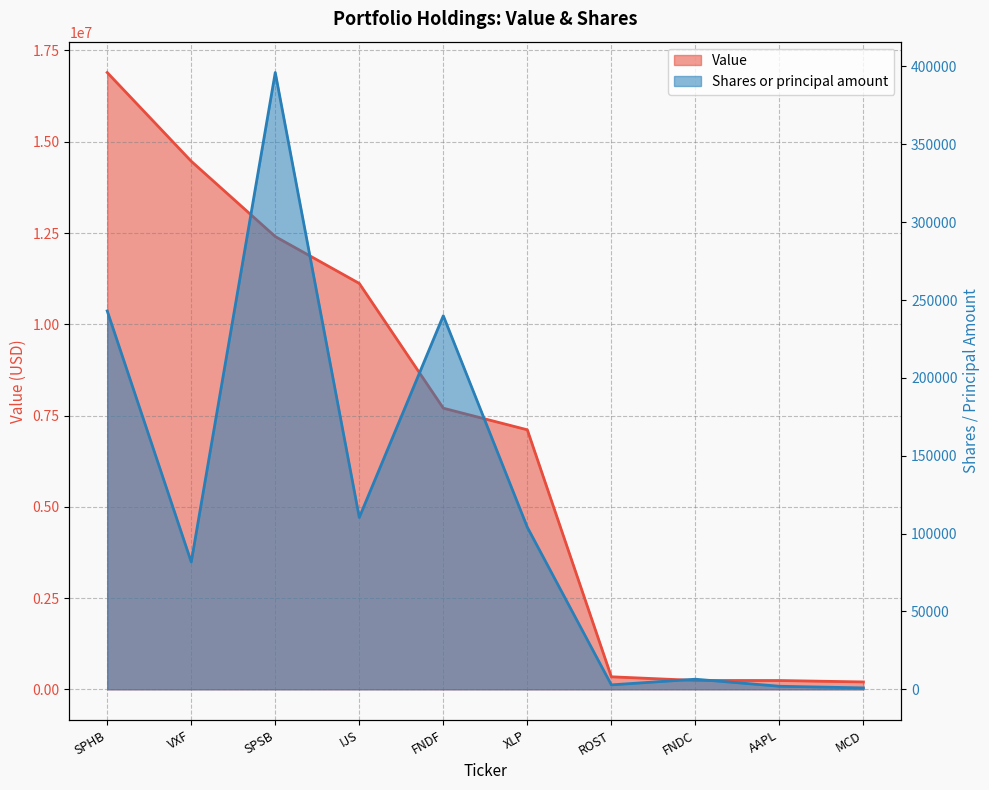

How many data points in Value are less than 7701000?

5